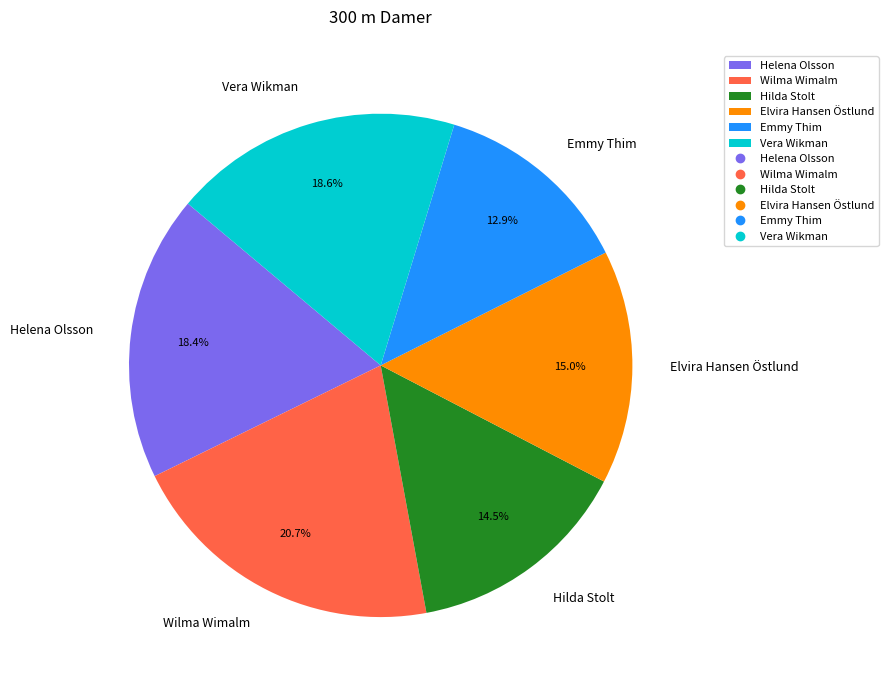

Which slice is the smallest?

Emmy Thim